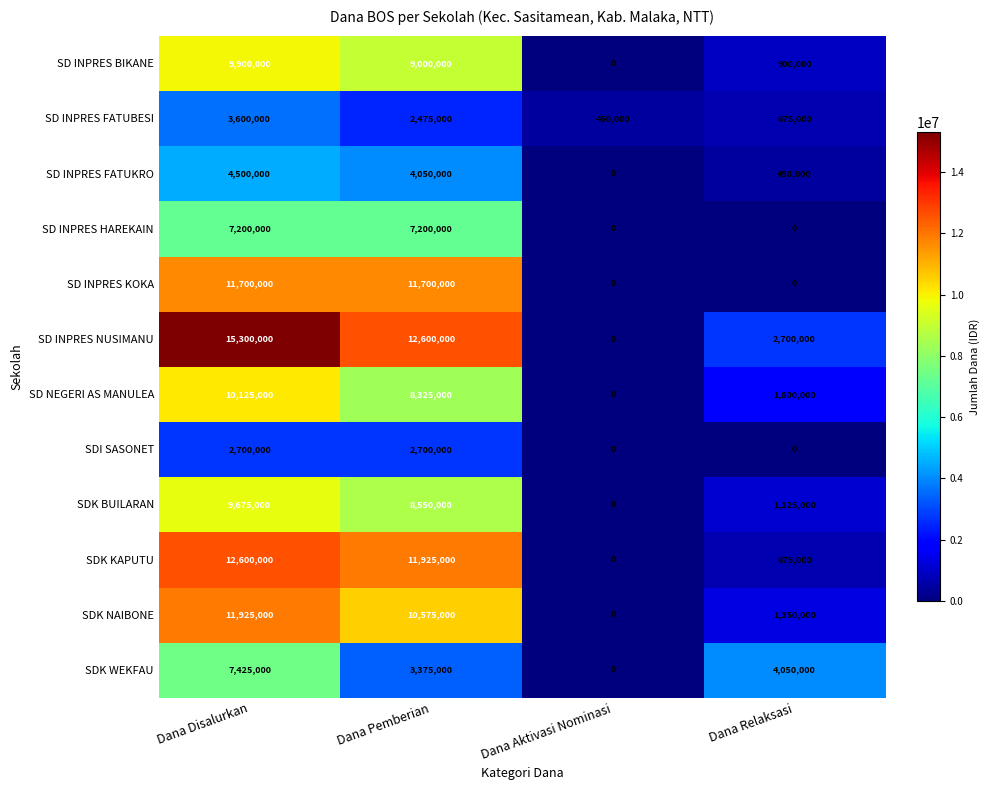

Rank the categories by SD INPRES FATUKRO value from highest to lowest.

Dana Disalurkan, Dana Pemberian, Dana Relaksasi, Dana Aktivasi Nominasi